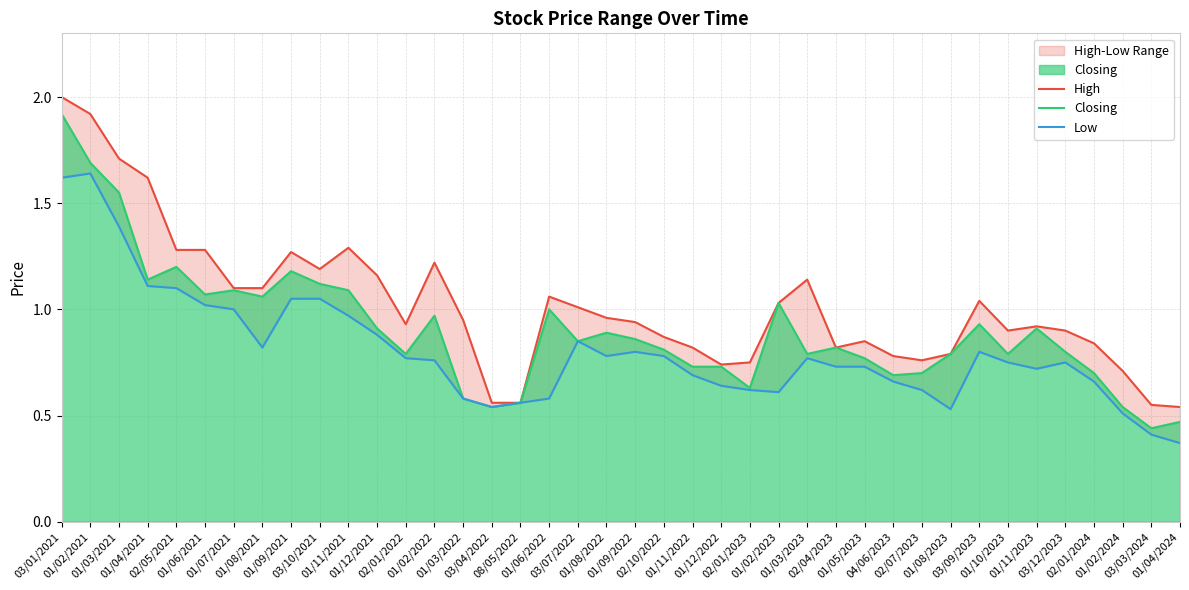

What is the maximum value for Closing?

1.9